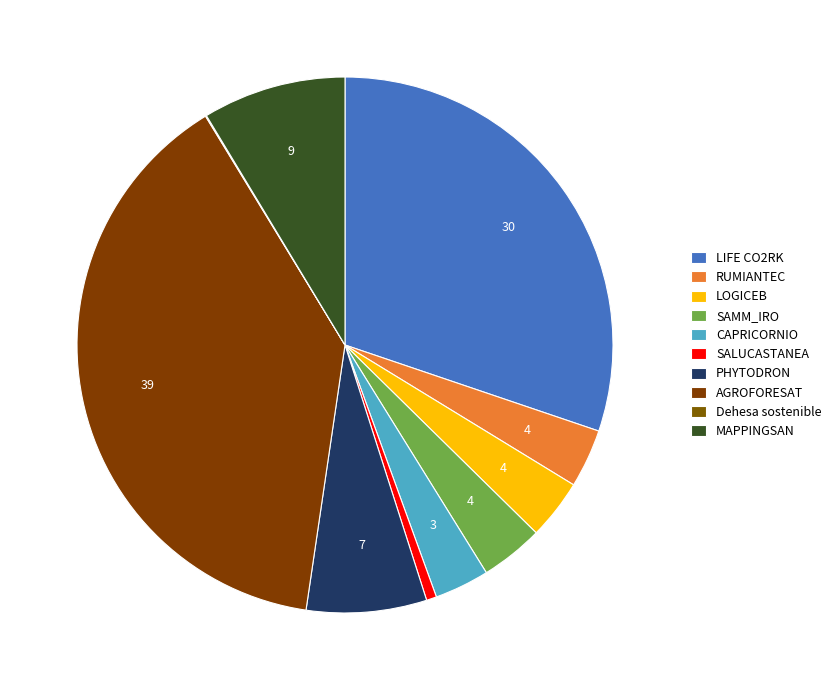

Which category has the biggest portion of the pie?

AGROFORESAT